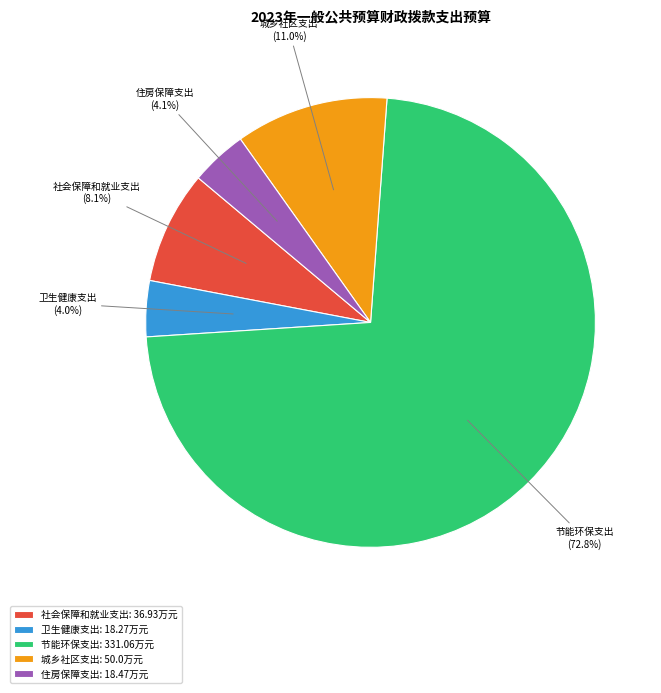

How many slices are in this pie chart?

5